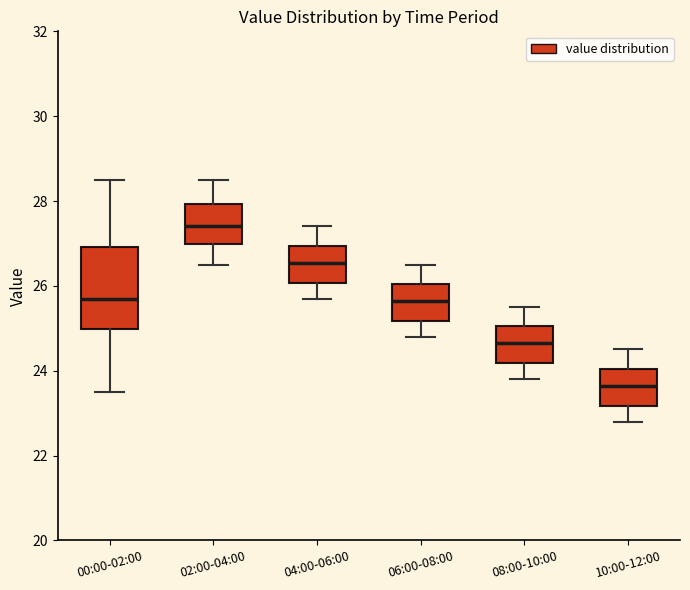

Which box's median line is the lowest?

10:00-12:00